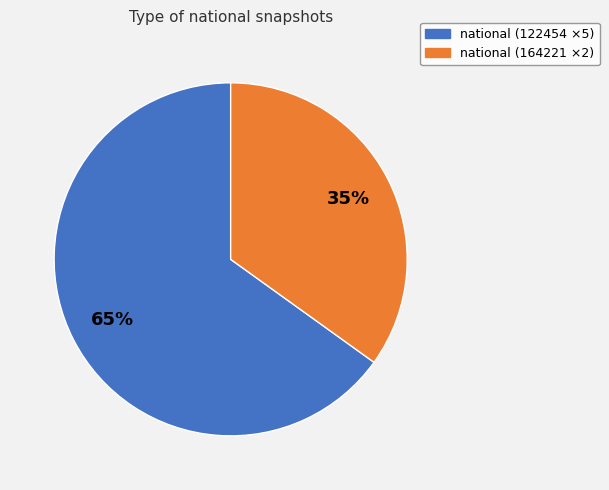

To the nearest percent, what is the average slice percentage?

50%